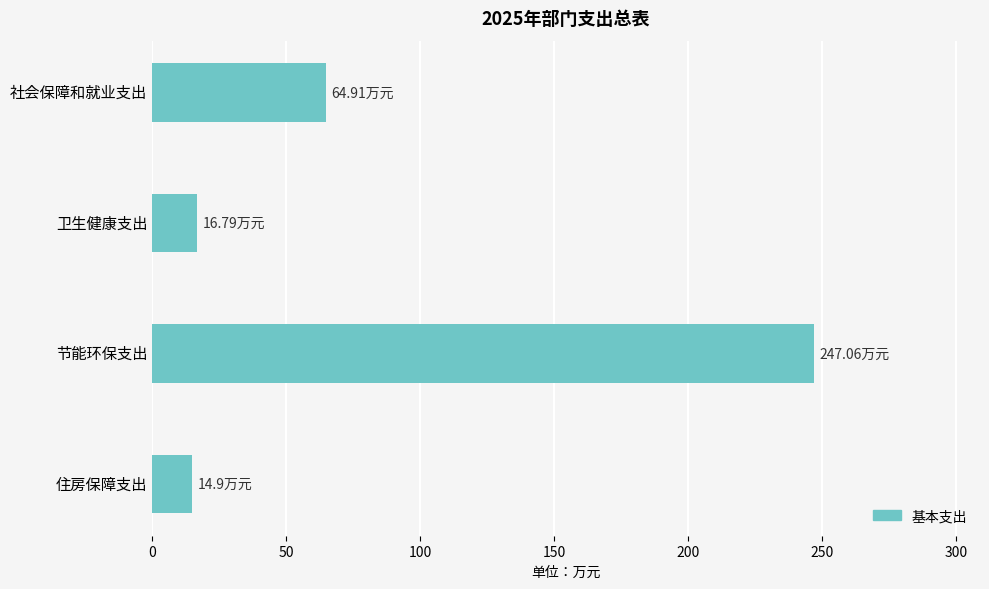

Which has a higher value, 社会保障和就业支出 or 节能环保支出?

节能环保支出